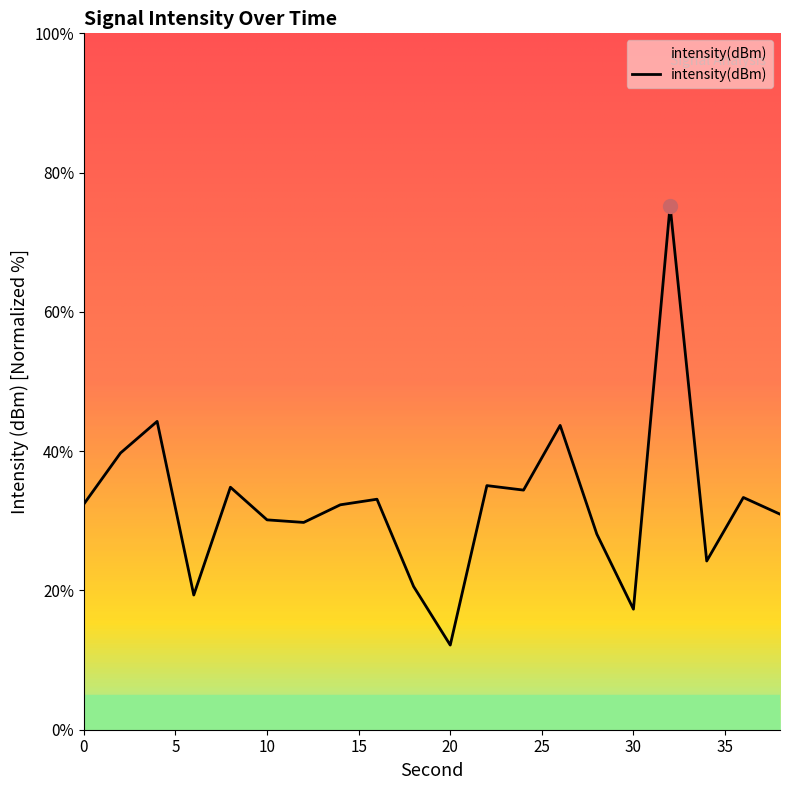

What is the difference between the maximum and minimum values?

63.1